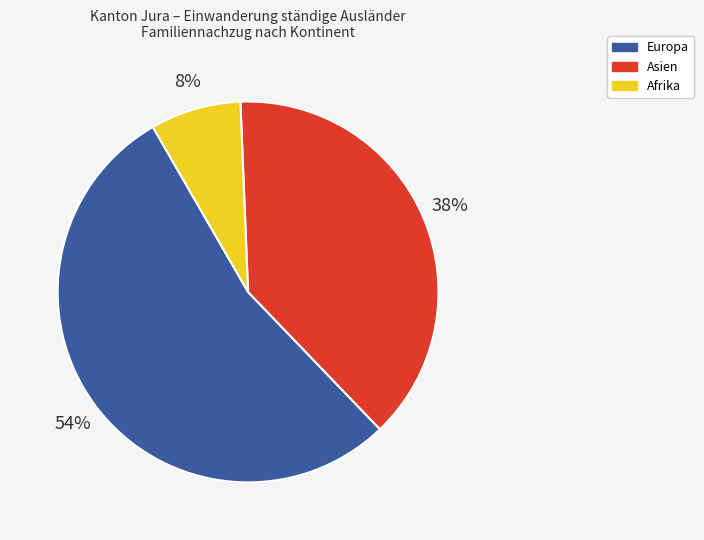

Between Europa and Asien, which is larger?

Europa